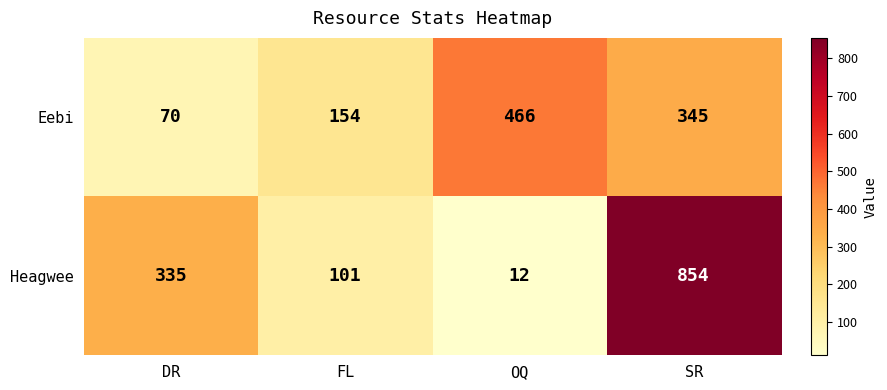

What is the sum of the Heagwee values at OQ and DR?

347